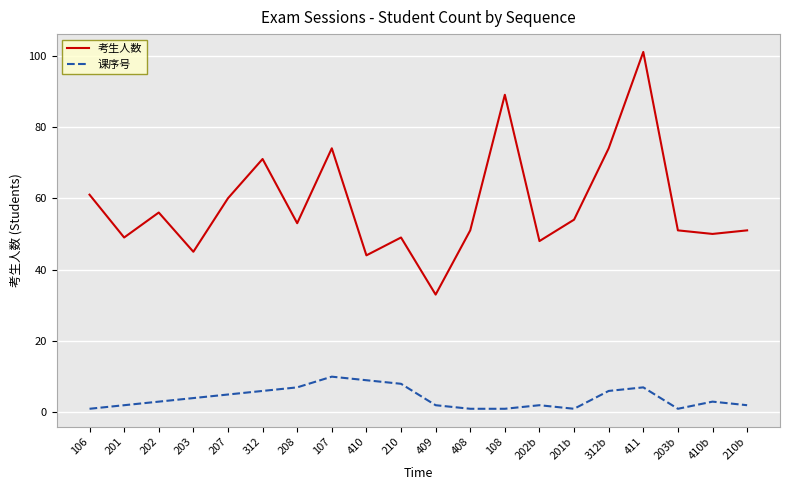

Does the chart display data point markers on the line(s)?

No